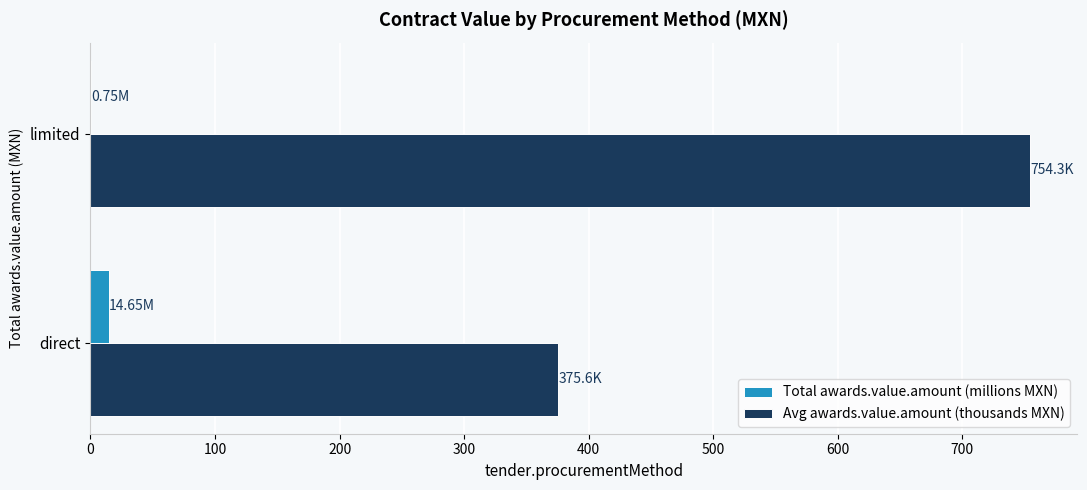

Count the number of data series in this chart.

2